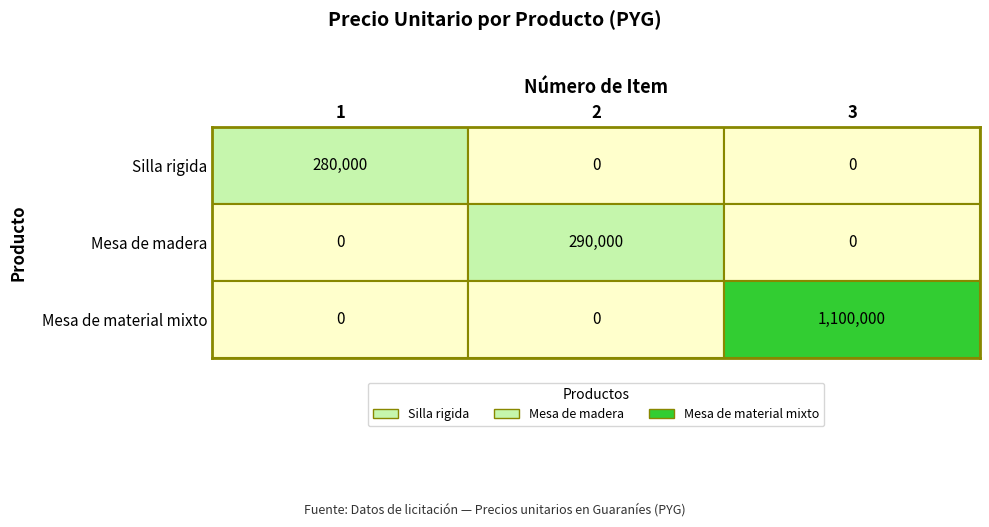

Which series has the largest range (max minus min)?

Mesa de material mixto